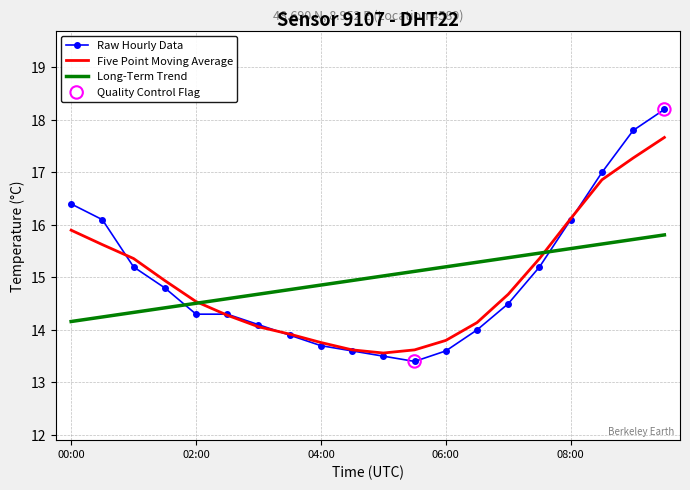

Which series has the widest spread of values?

Raw Hourly Data